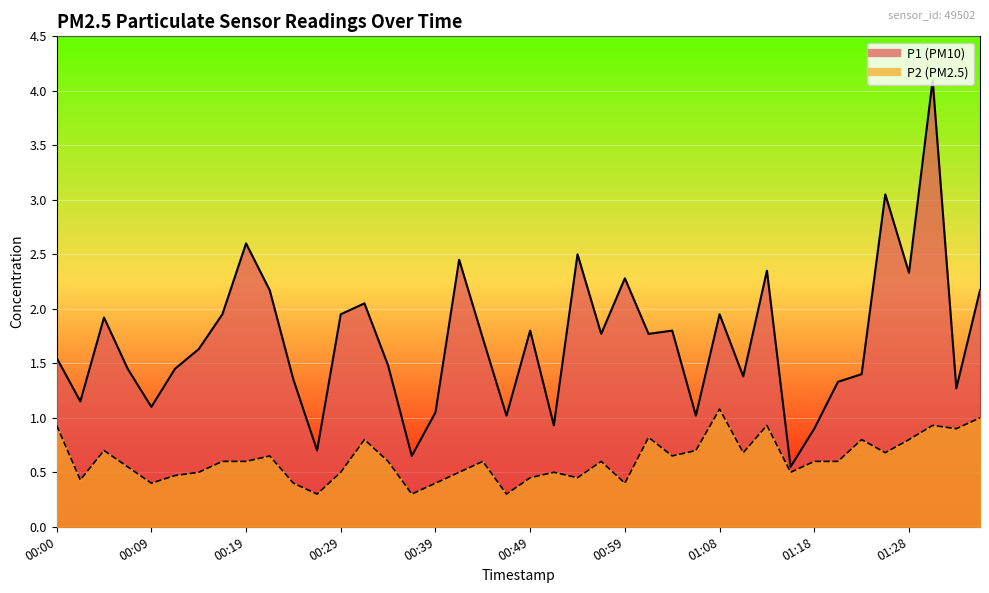

In P2, how many points are lower than both neighbors (excluding endpoints)?

12